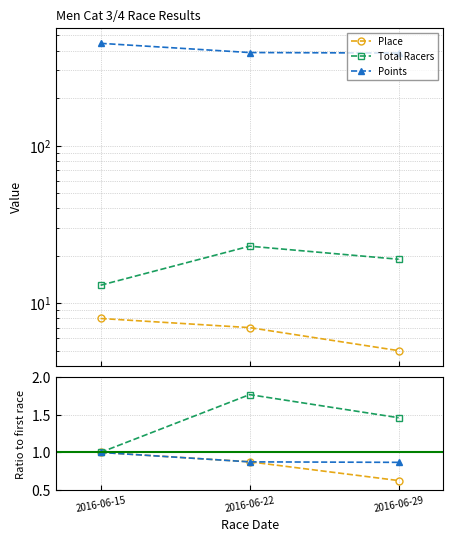

Between 2016-06-22 and 2016-06-29, which series saw the biggest shift?

Total Racers